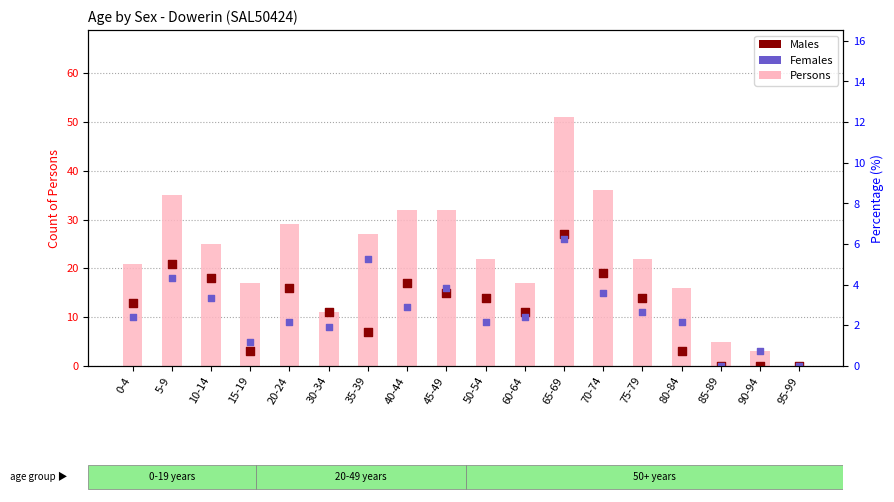

Which series has the largest total across all categories?

Persons